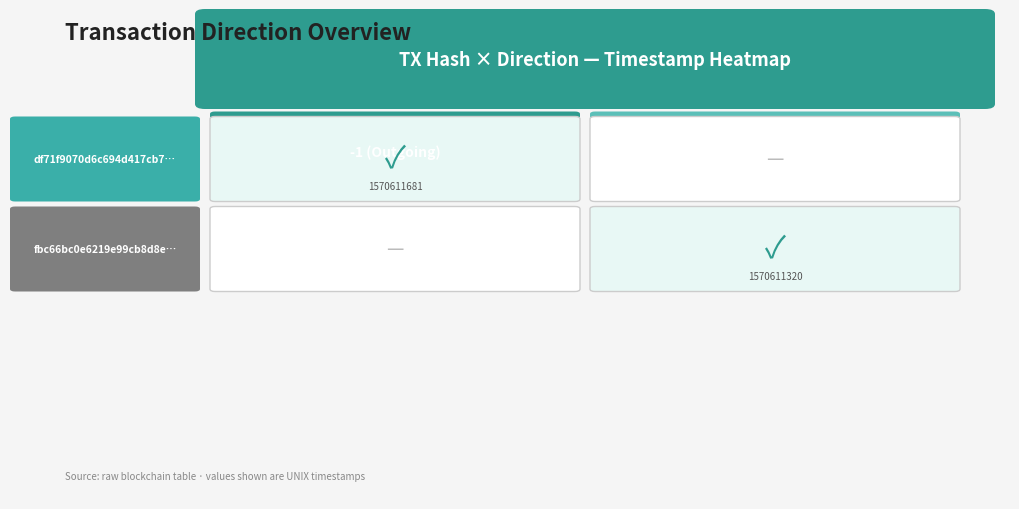

The fbc66bc0e6219e99cb8d8e77711b66f3b318a0c series shows 804593066 at time_stamp. True or false?

False